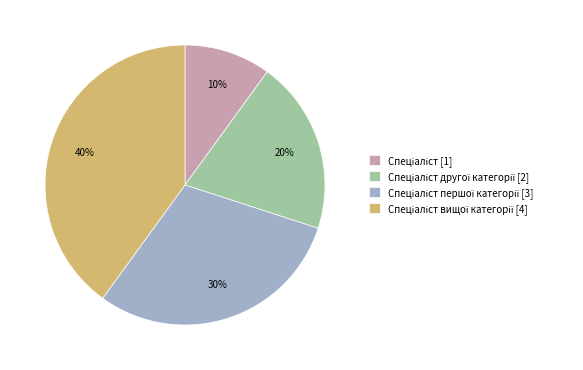

Is there any slice that represents more than half of the pie?

No